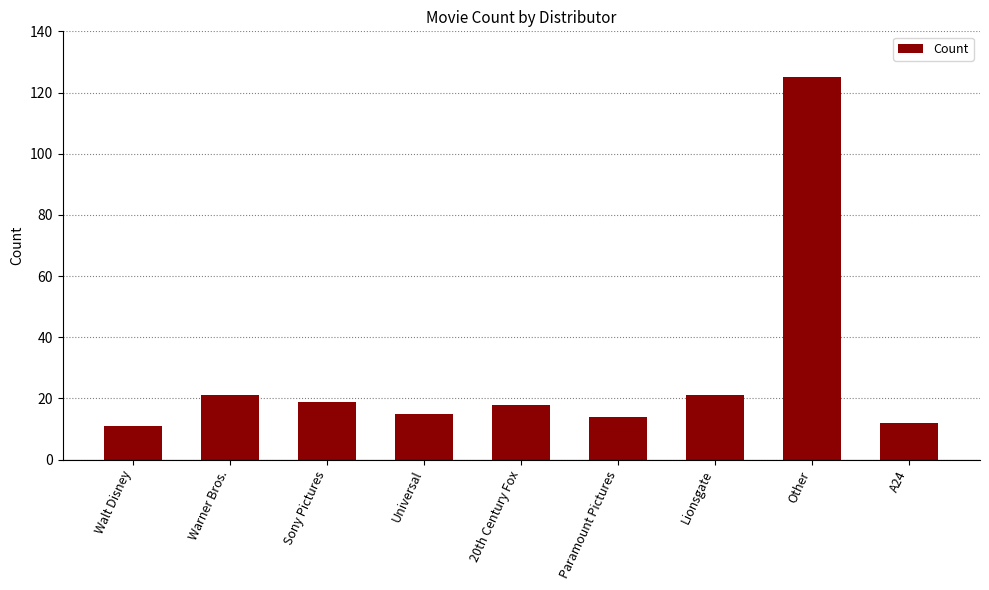

Count the number of data series in this chart.

1